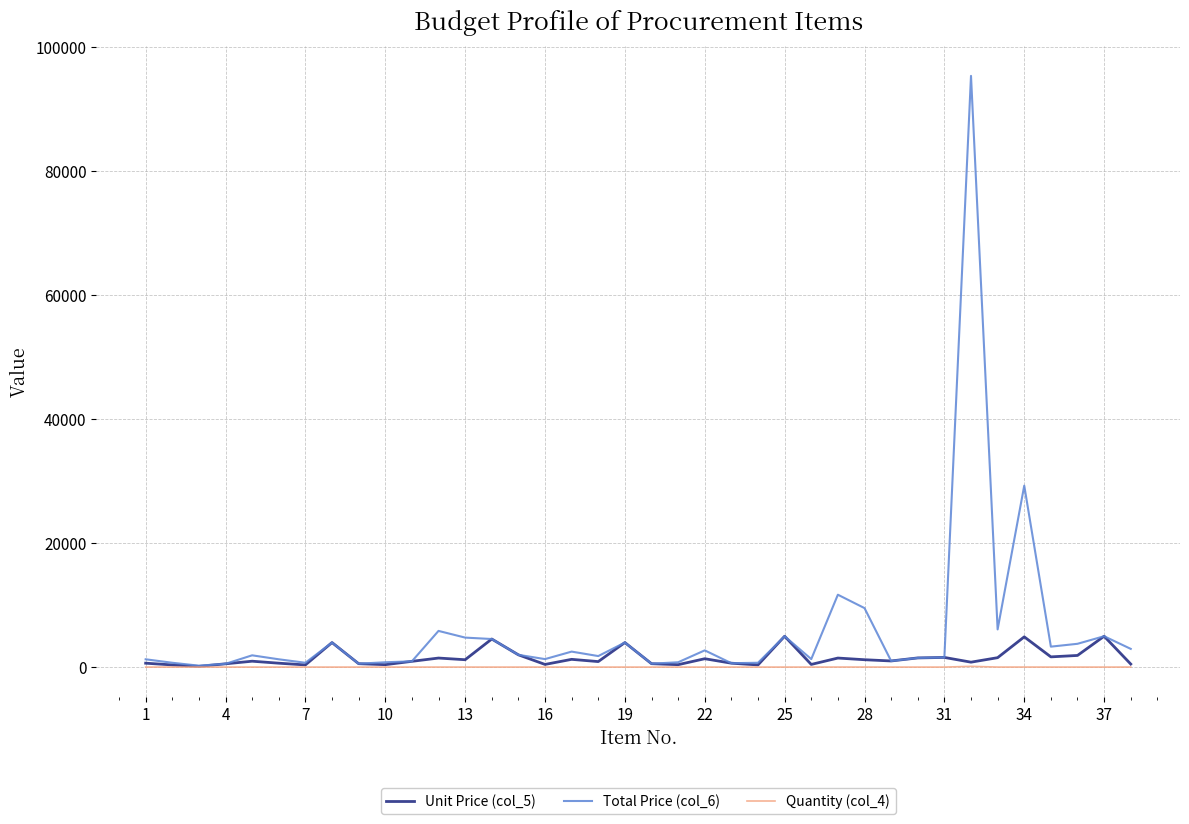

Which series has the largest total across all categories?

Total Price (col_6)